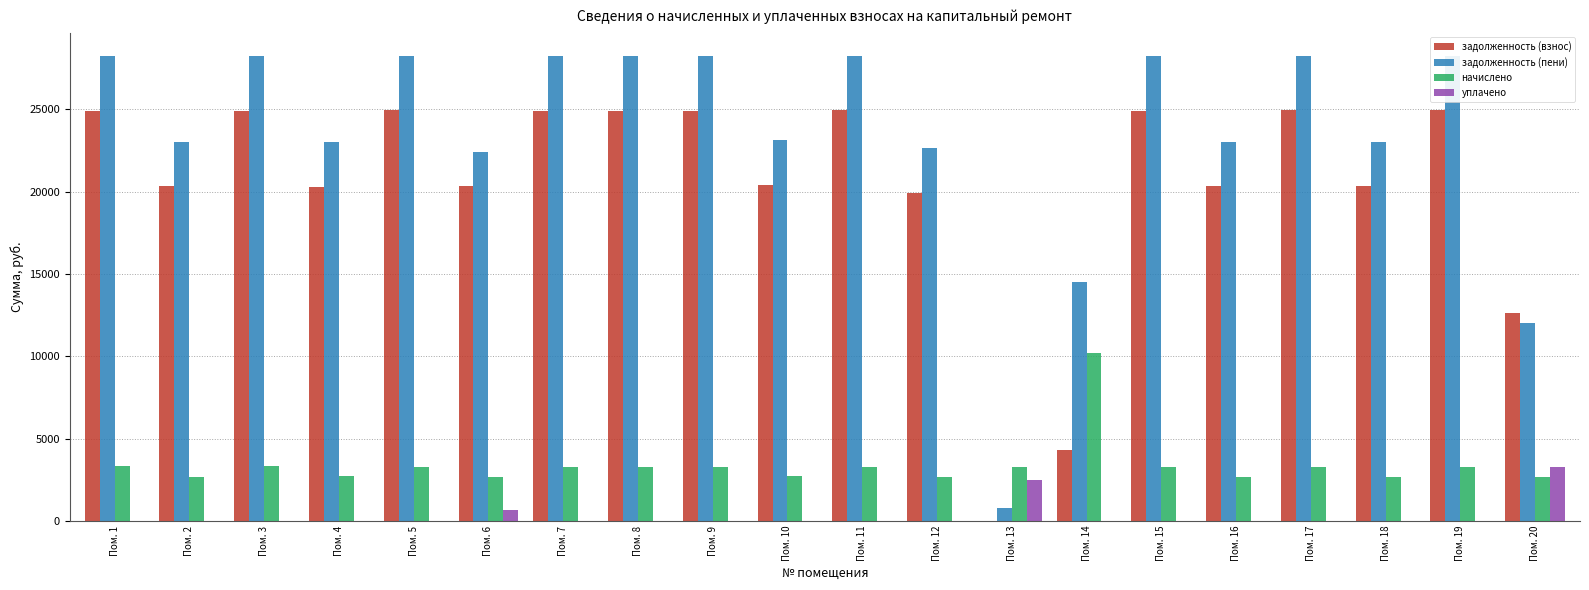

What are all the series names shown in the legend?

задолженность (взнос), задолженность (пени), начислено, уплачено